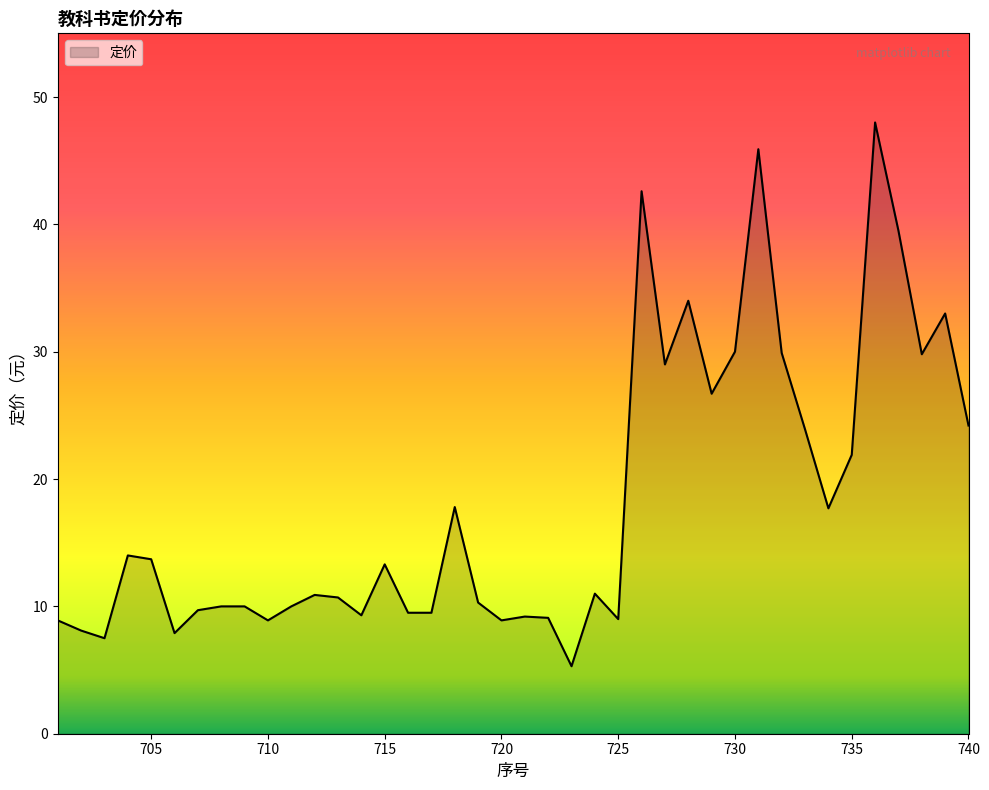

What is the difference between the maximum and minimum values?

42.7